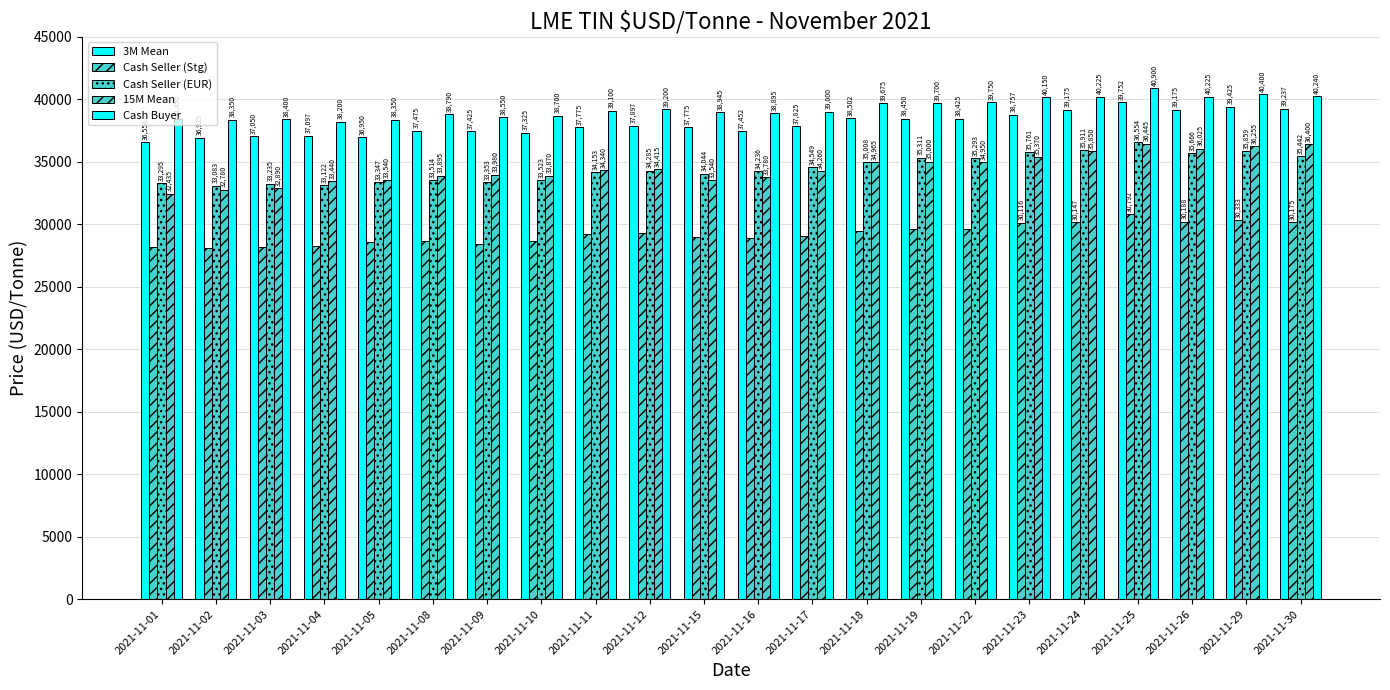

What is the difference between the highest and lowest values at 2021-11-24?

10077.5